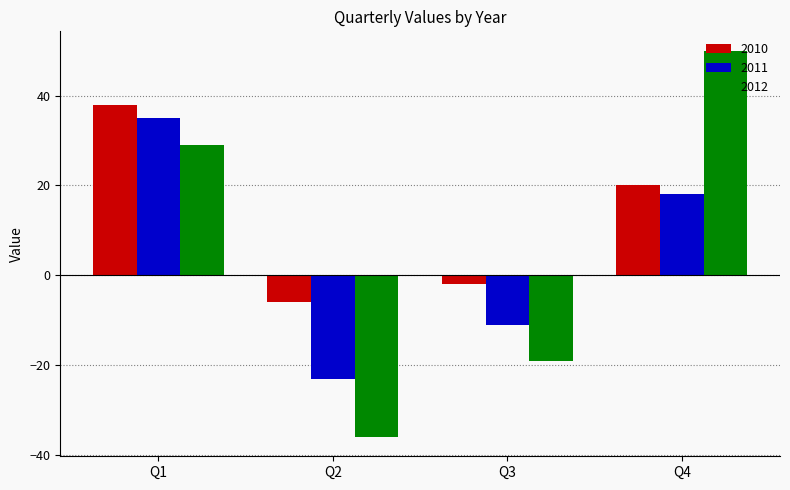

Which series has the widest spread of values?

2012